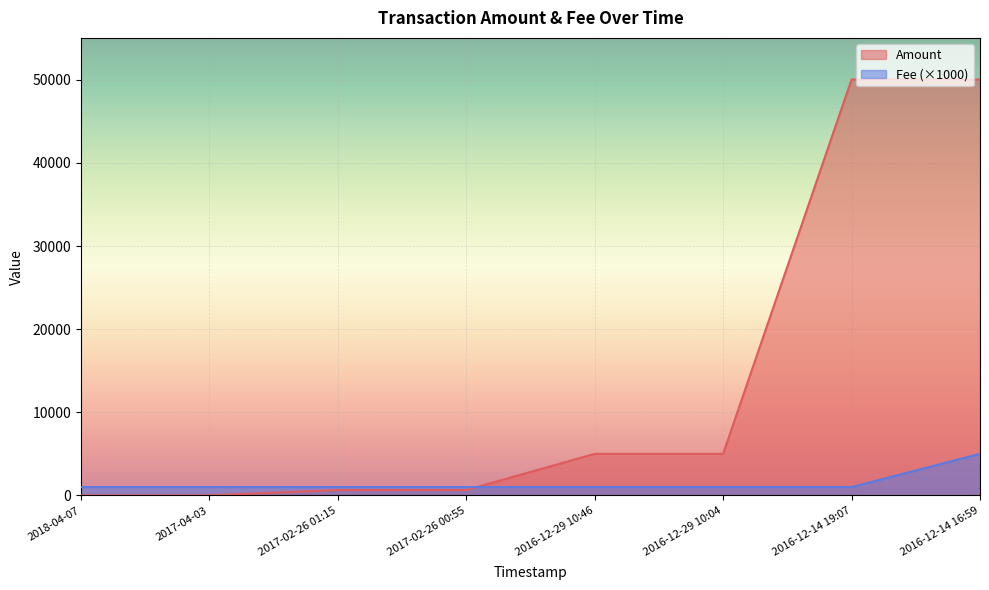

Where is the first local maximum for Fee?

2017-04-03